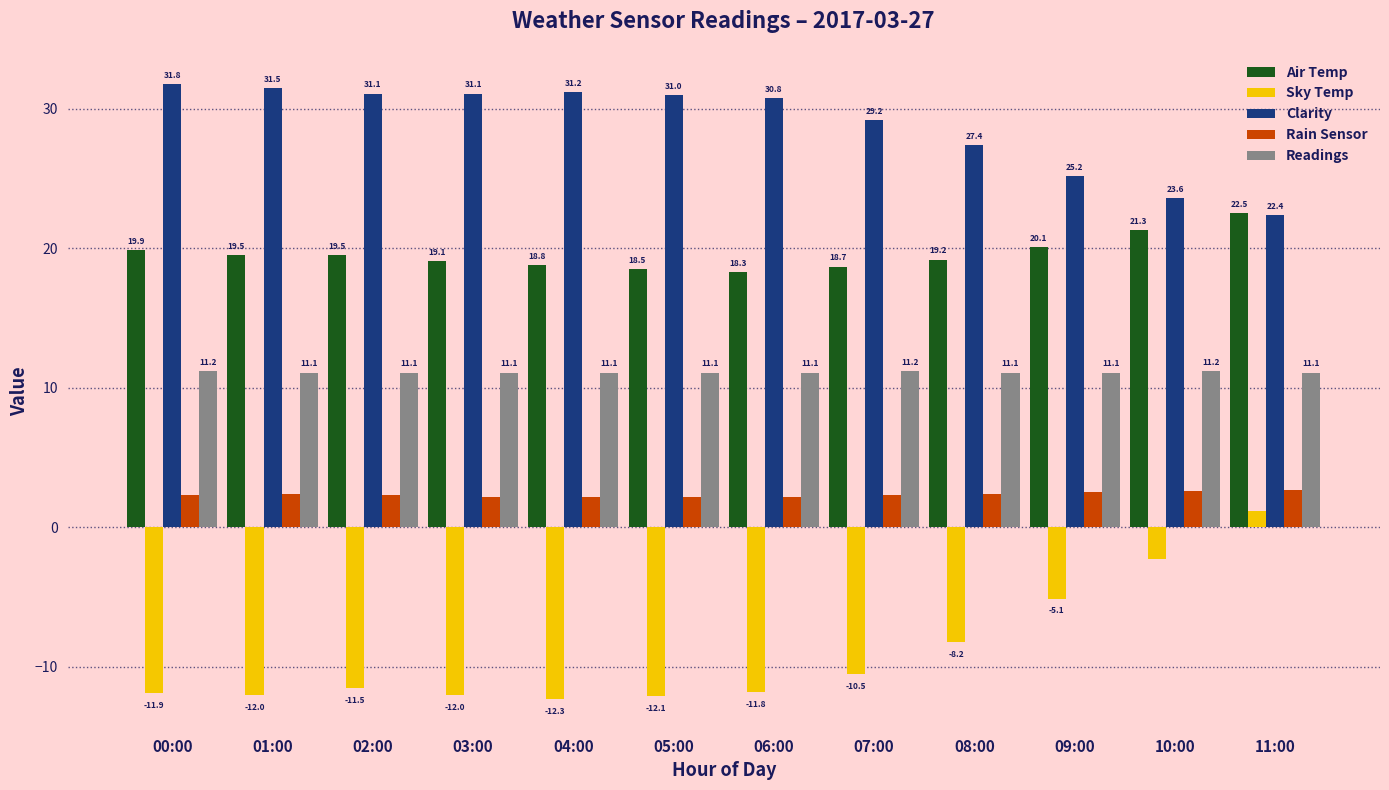

What is the label of the 7th bar from the left?

06:00